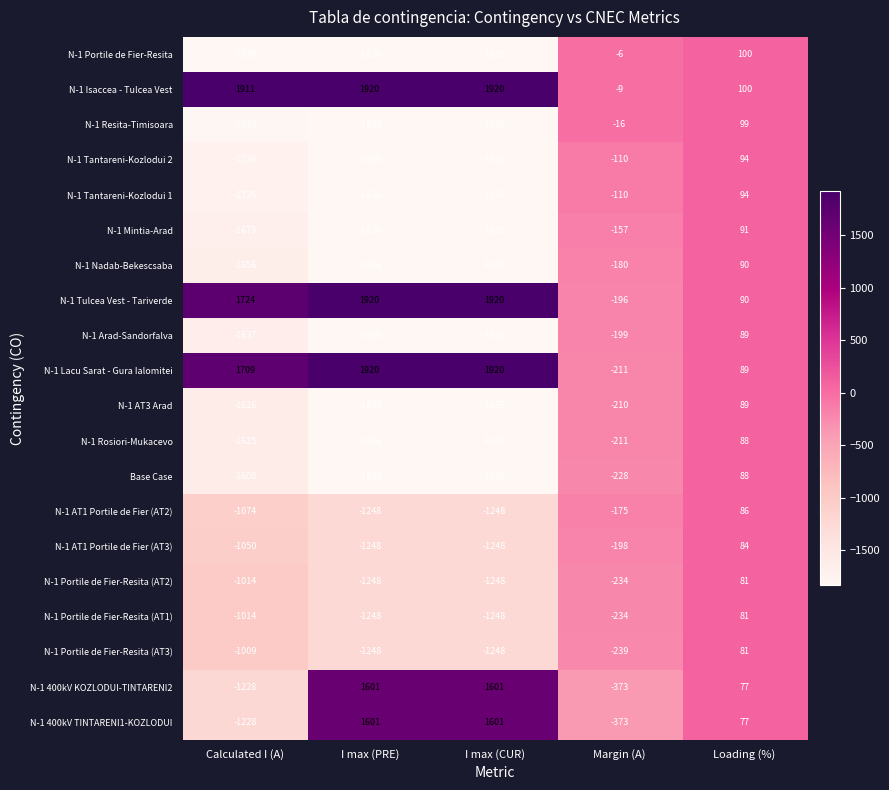

Where is N-1 Portile de Fier-Resita (AT2) nearest to the value -583?

Margin (A)